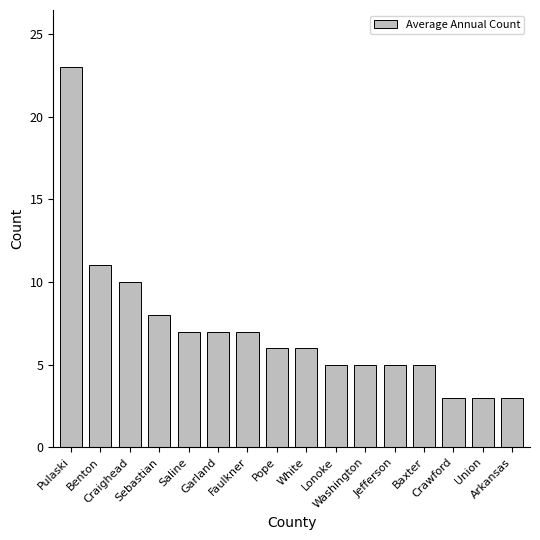

How many series are shown in this chart?

1